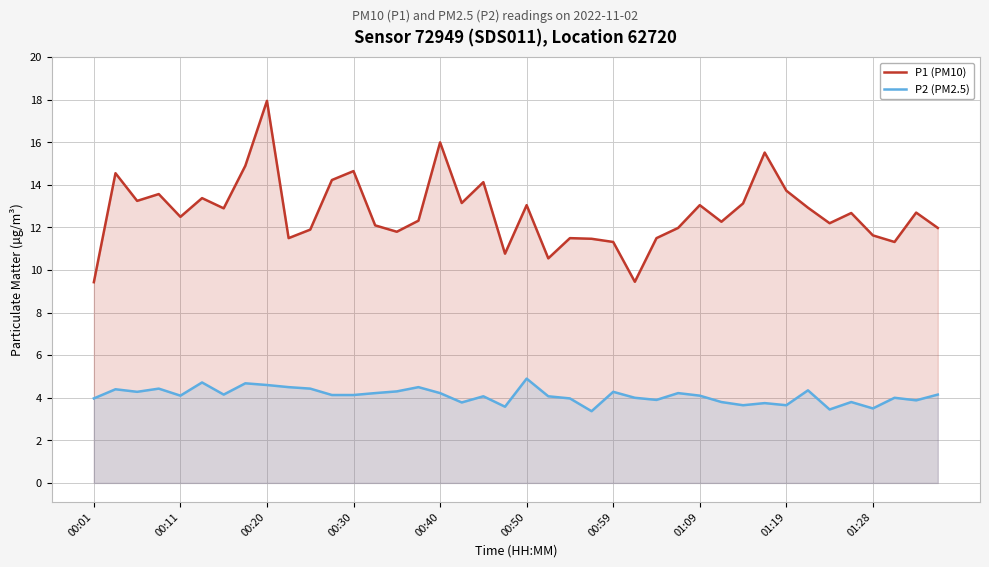

Reading left to right, transcribe all the data shown in this chart.

P1 (PM10): 9.4	14.6	13.2	13.6	12.5	13.4	12.9	14.9	17.9	11.5	11.9	14.2	14.7	12.1	11.8	12.3	16.0	13.2	14.1	10.8	13.1	10.6	11.5	11.5	11.3	9.4	11.5	12.0	13.1	12.3	13.1	15.5	13.7	12.9	12.2	12.7	11.6	11.3	12.7	12.0
P2 (PM2.5): 4.0	4.4	4.3	4.4	4.1	4.7	4.2	4.7	4.6	4.5	4.4	4.1	4.1	4.2	4.3	4.5	4.2	3.8	4.1	3.6	4.9	4.1	4.0	3.4	4.3	4.0	3.9	4.2	4.1	3.8	3.6	3.8	3.6	4.3	3.5	3.8	3.5	4.0	3.9	4.2